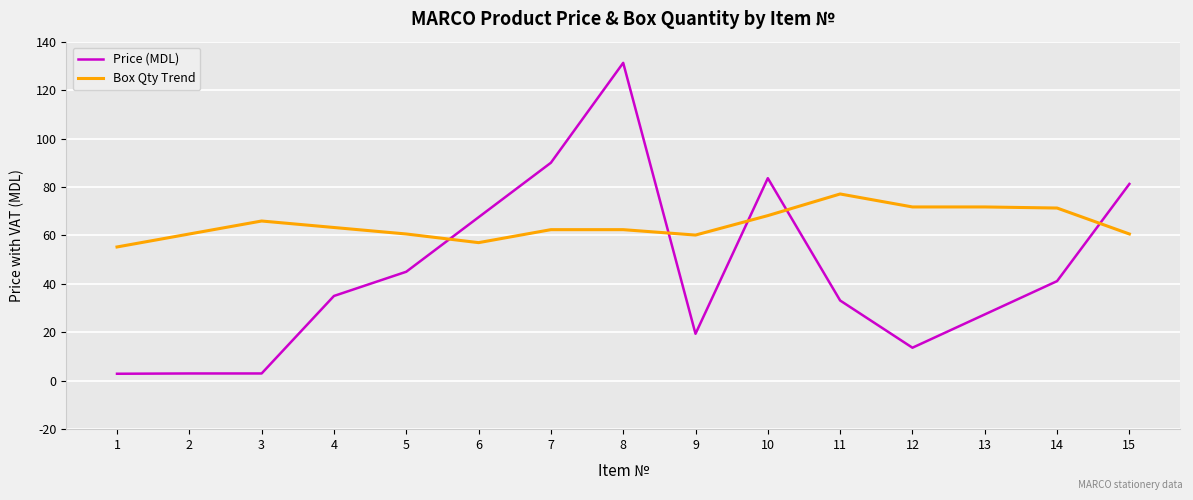

Which series has the widest spread of values?

Price (MDL)